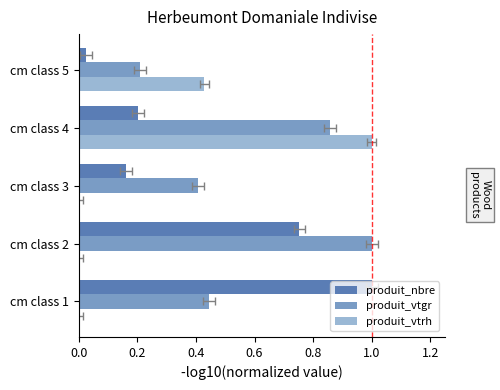

Are the bars horizontal?

Yes